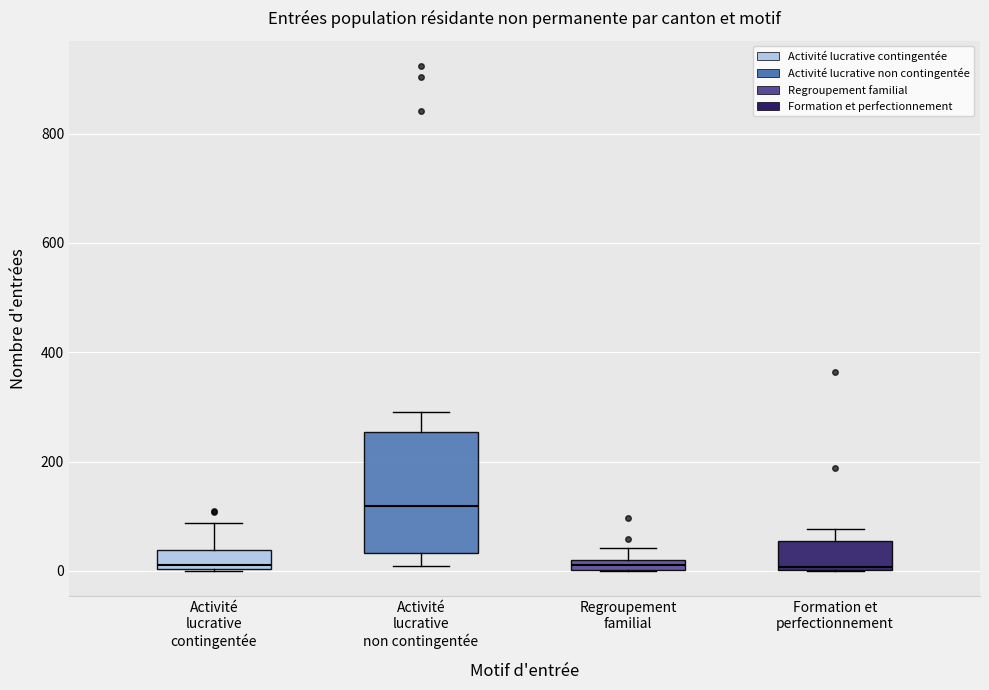

Where is the upper edge of the box for Regroupement familial on the y-axis? The values are not printed on the chart, so give them approximately, as read against the axis.

20